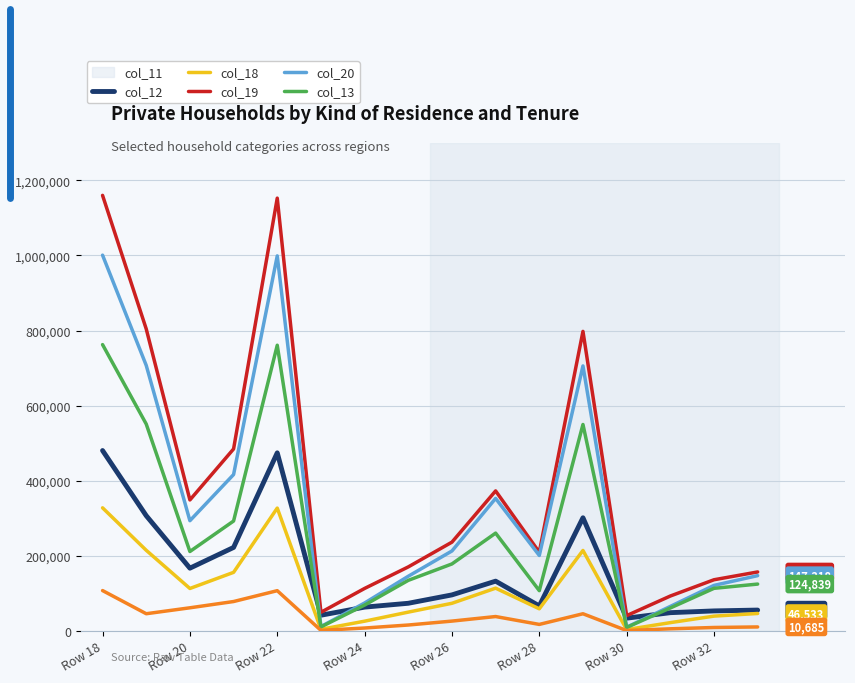

Which series has the largest range (max minus min)?

col_18